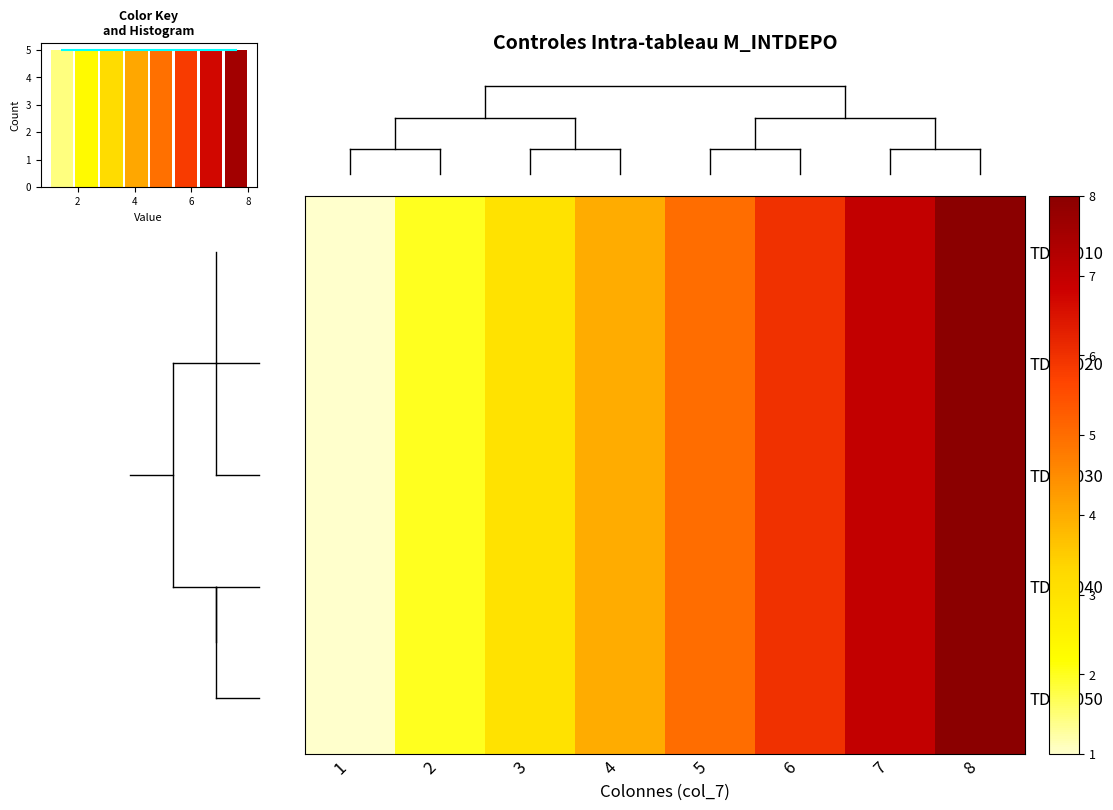

What is the minimum value for density?

5